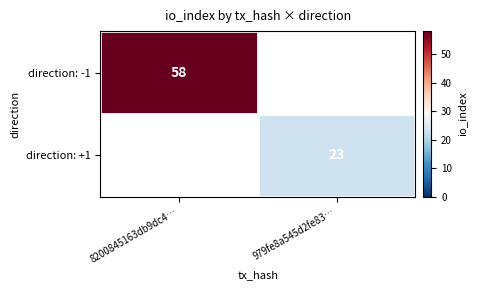

The value of direction: -1 at 8200845163db9dc4… is 39. True or false?

False